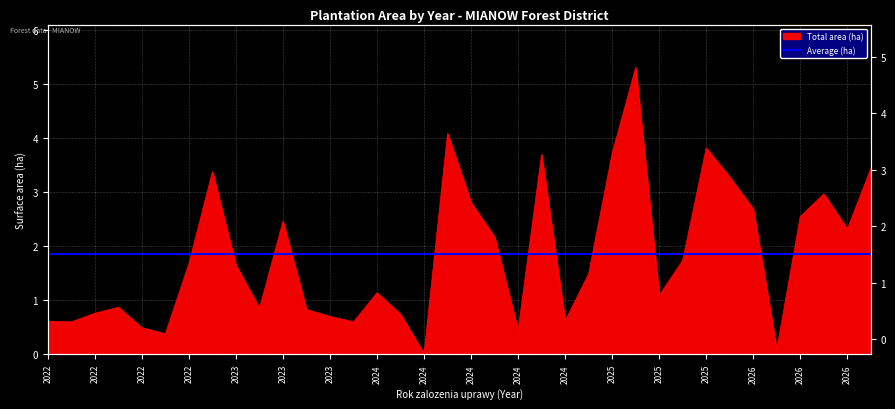

Rank the categories by value from highest to lowest.

2025, 2024, 2025, 2025, 2024, 2026, 2022, 2025, 2026, 2024, 2026, 2026, 2023, 2026, 2024, 2025, 2022, 2023, 2025, 2024, 2025, 2022, 2023, 2023, 2022, 2024, 2023, 2024, 2022, 2022, 2024, 2022, 2024, 2022, 2026, 2024